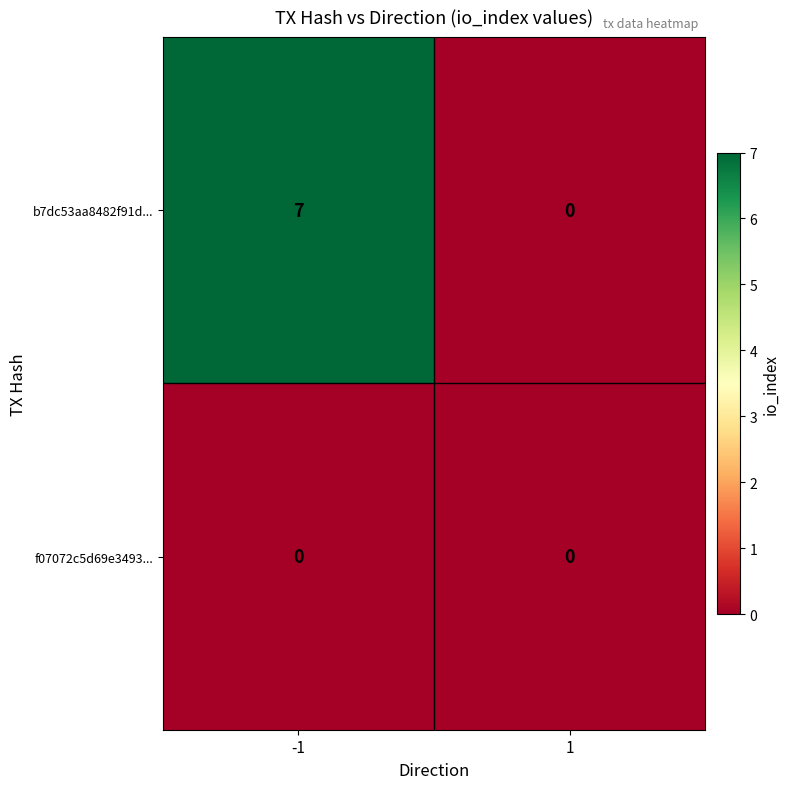

How many data points does each series have?

2